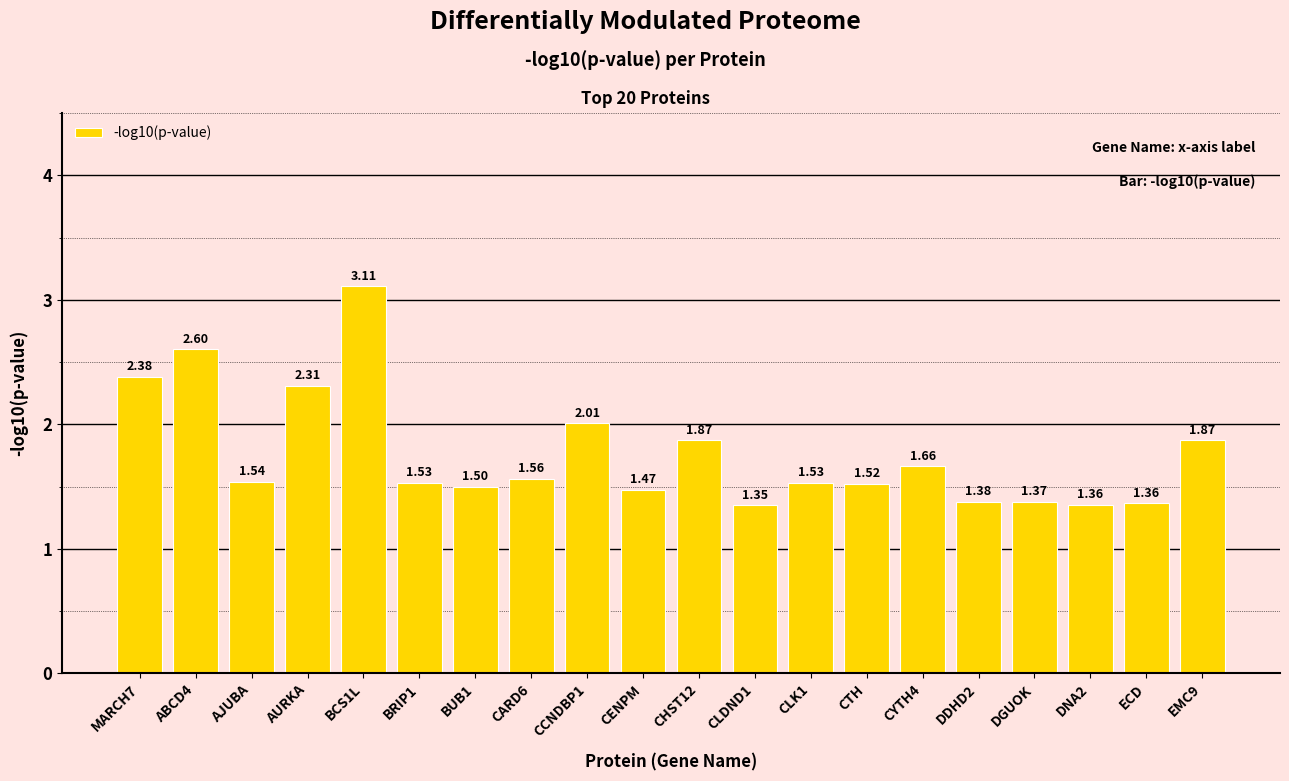

The value at CENPM is 1.5. True or false?

True